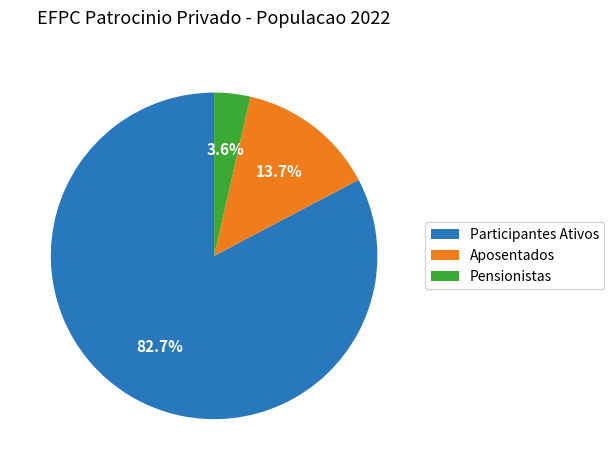

True or false: Pensionistas accounts for 4% of the total.

True